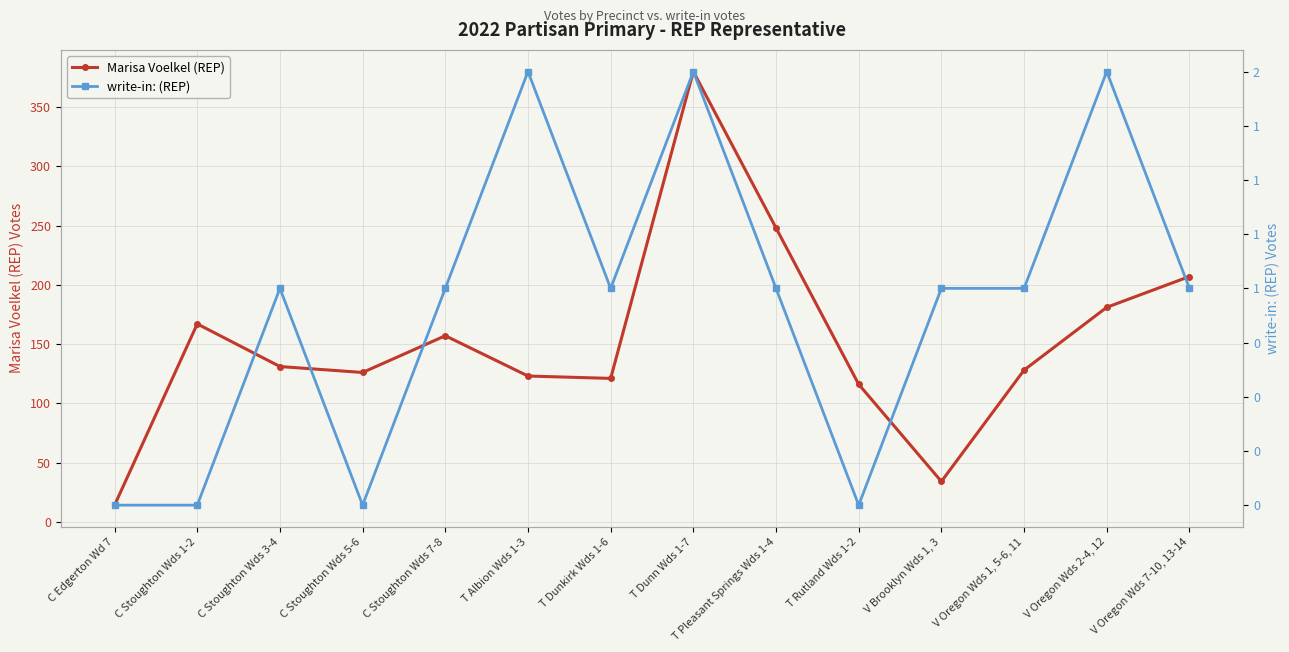

List the series in order of their peak value, lowest first.

write-in: (REP), Marisa Voelkel (REP)